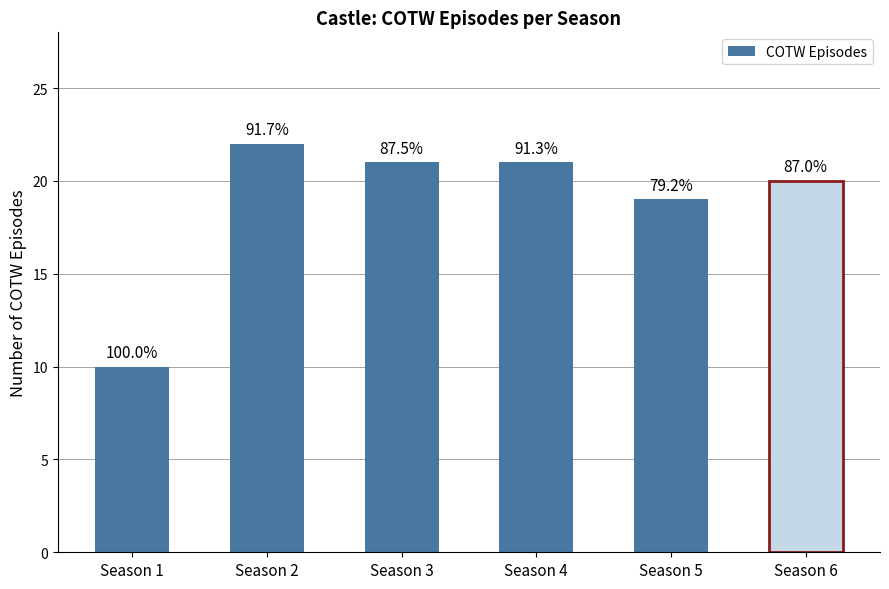

What is the difference between the second highest and second lowest values?

2